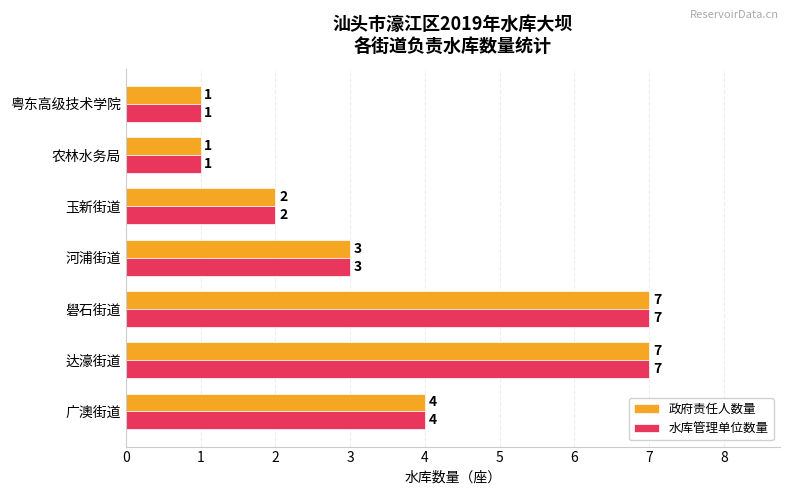

What is the difference between the 水库管理单位数量 values at 粤东高级技术学院 and 广澳街道?

3